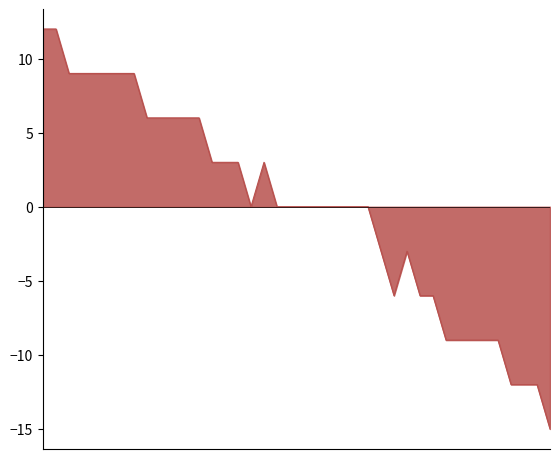

What is the smallest value displayed?

-15.0